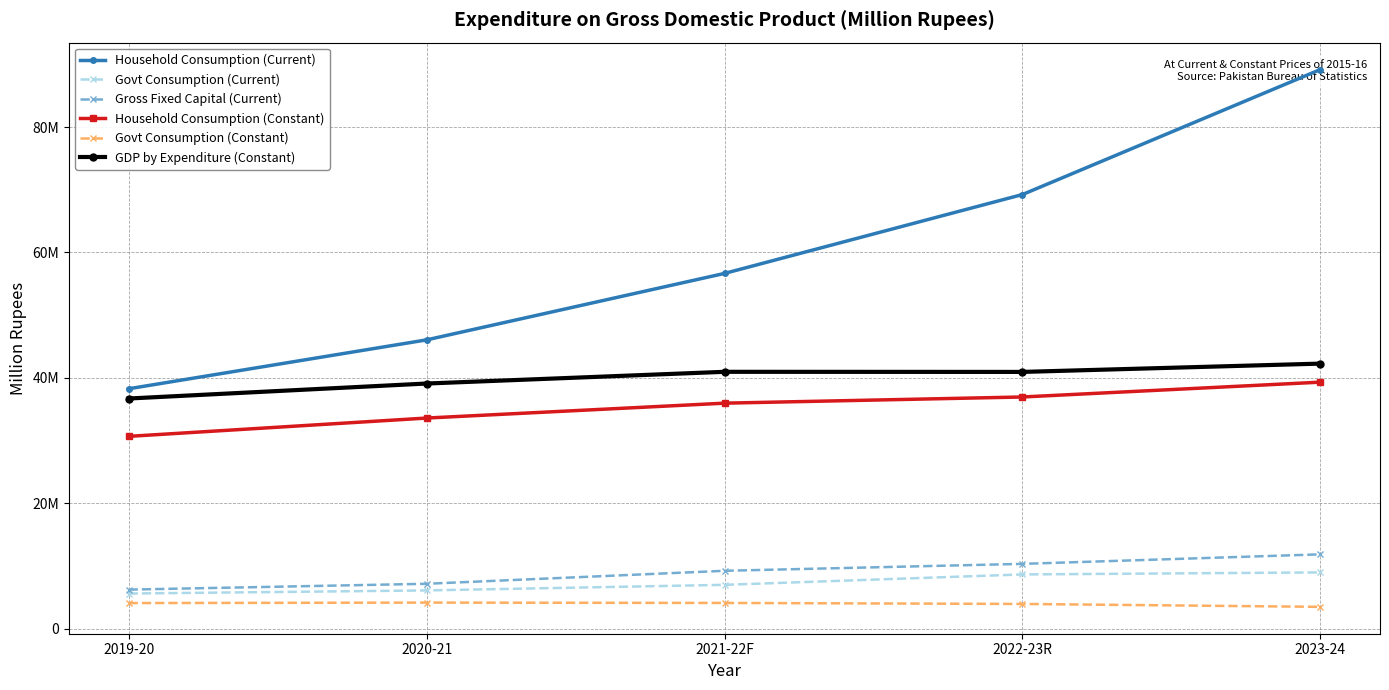

At which category is the sum across all series the highest?

2023-24